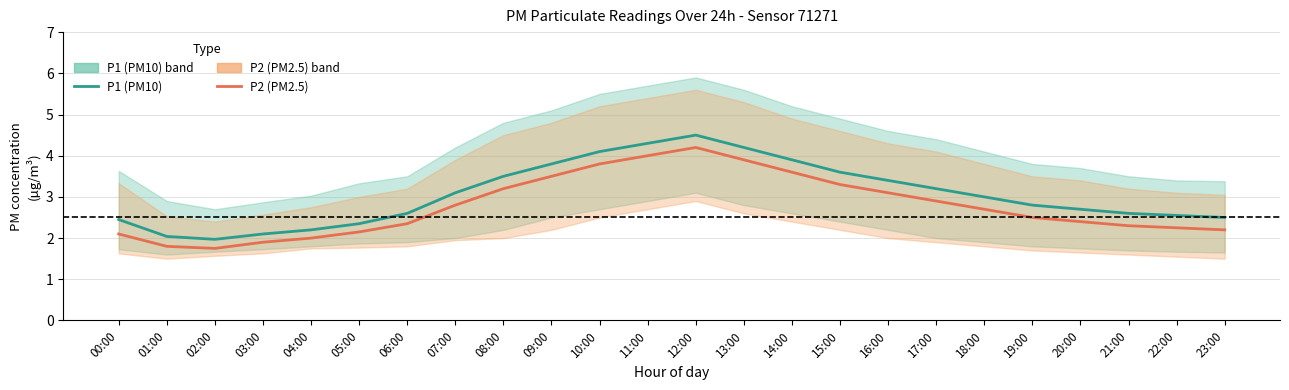

What is the lowest value of the P1 (PM10) series?

2.0